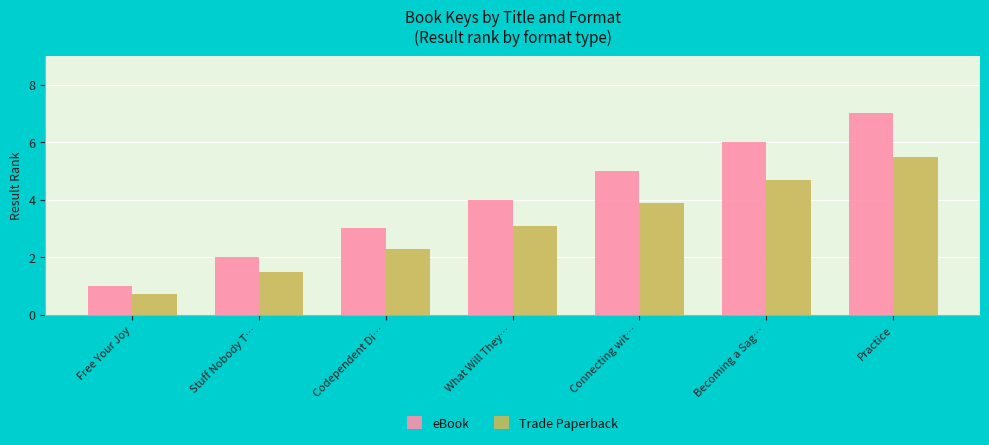

Reading left to right, extract all data points from this chart.

eBook: 1.0	2.0	3.0	4.0	5.0	6.0	7.0
Trade Paperback: 0.7	1.5	2.3	3.1	3.9	4.7	5.5